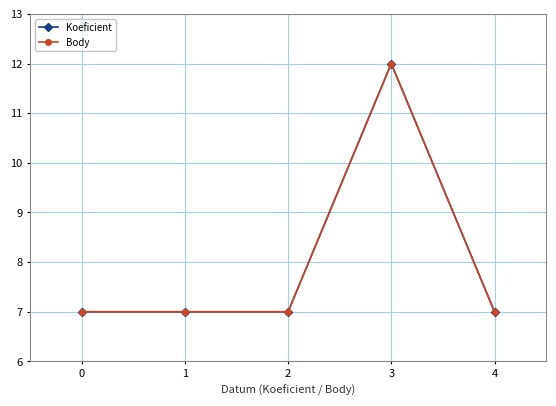

Rank the series by their maximum value, from lowest to highest.

Koeficient, Body